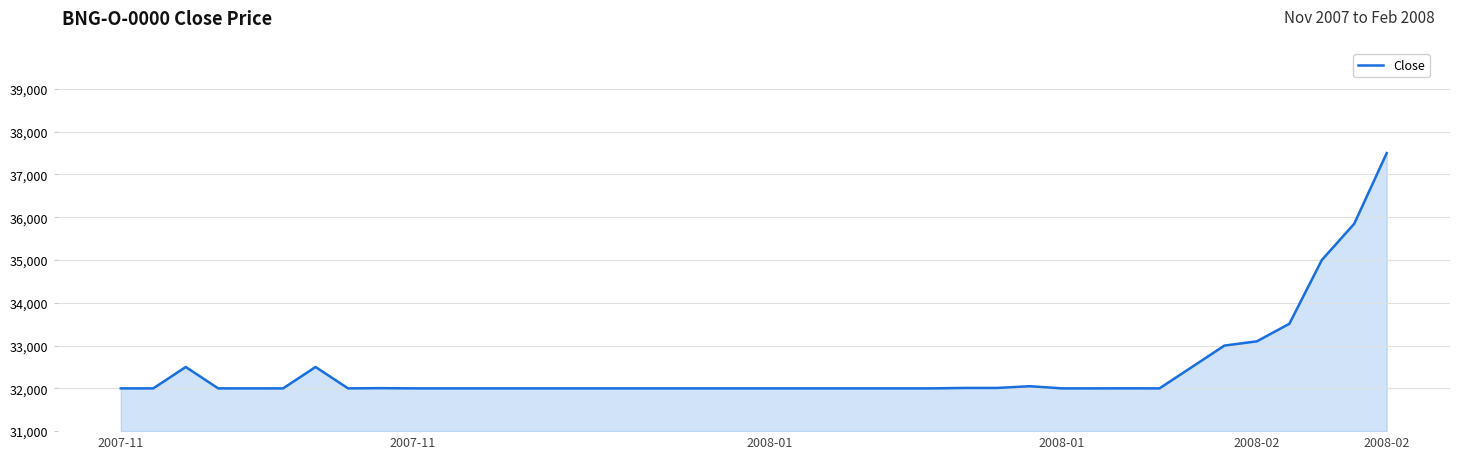

What is the maximum value shown in the chart?

37500